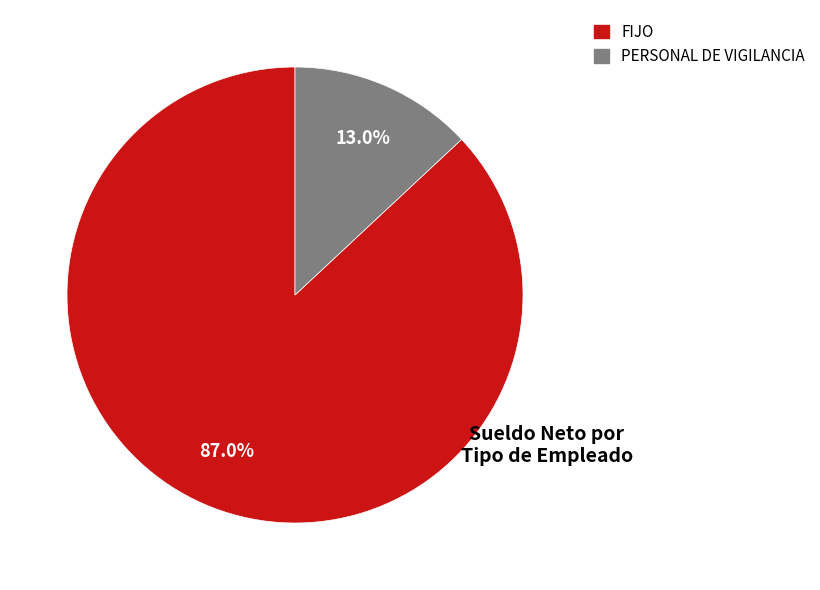

To the nearest percent, what is the average slice percentage?

50%